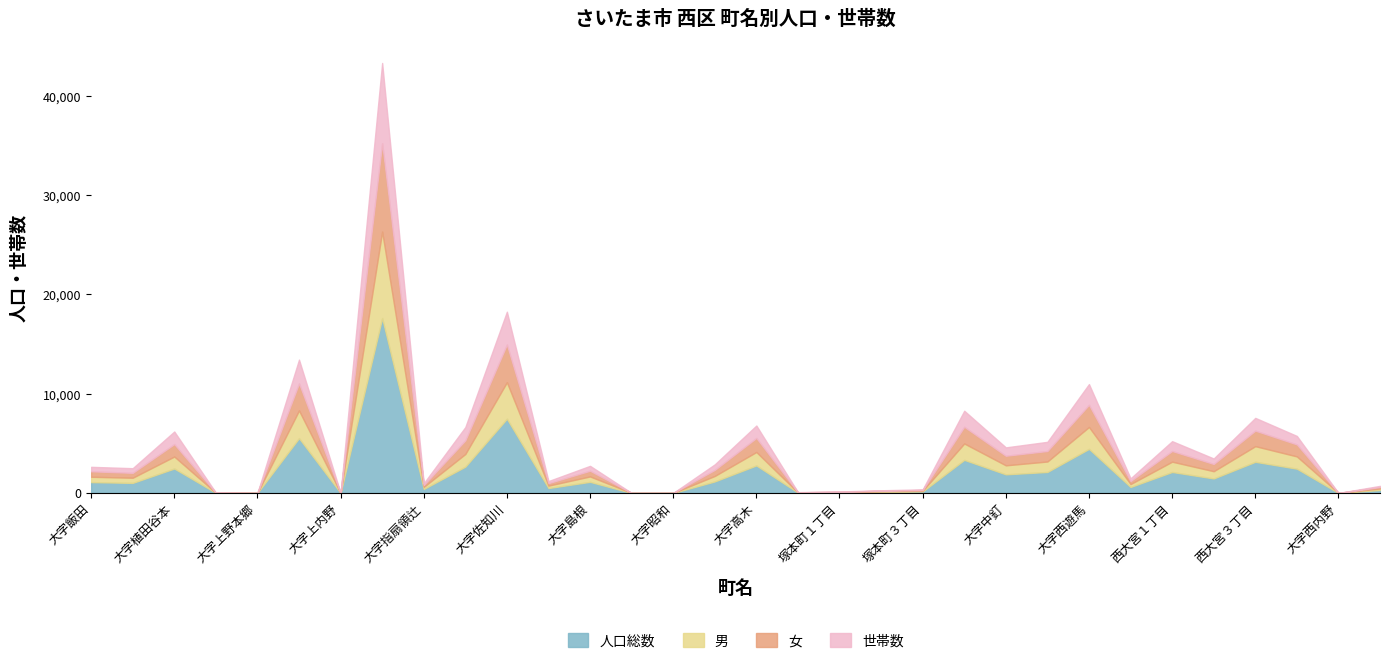

What is the total value across all series at 大字中野林?

5149